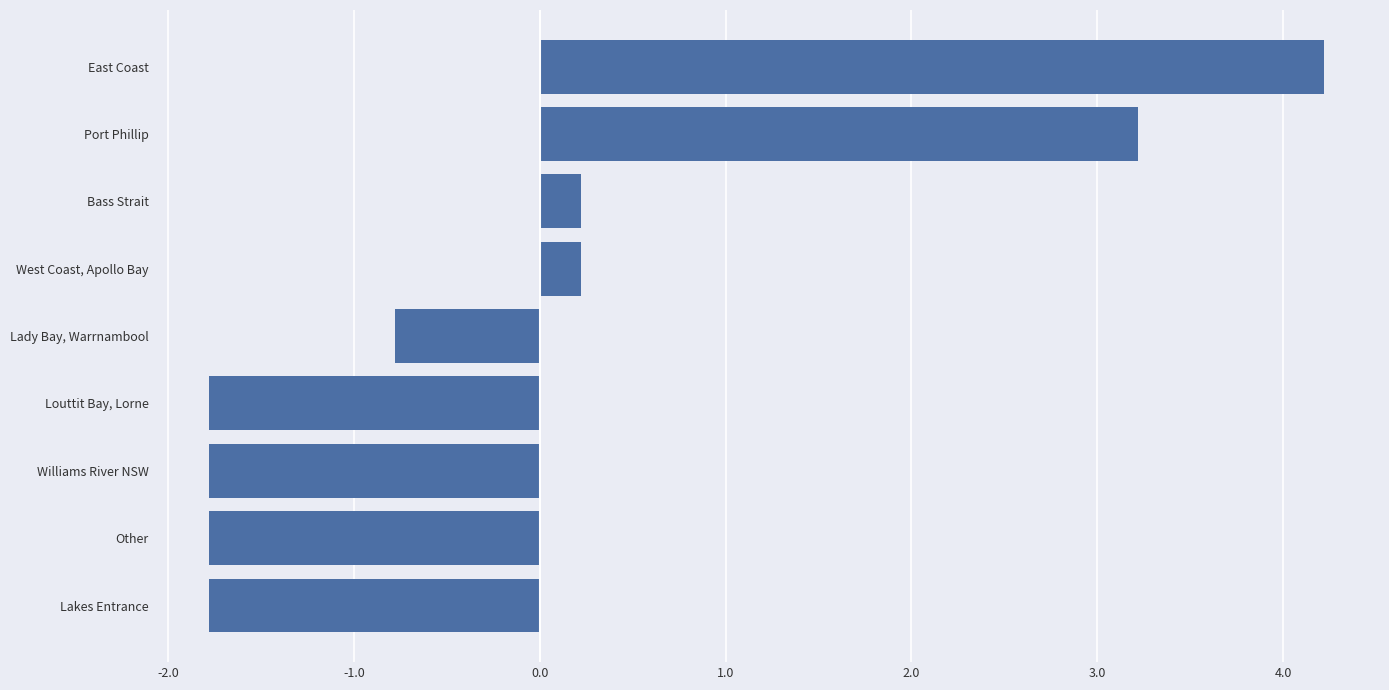

What is the minimum value shown in the chart?

-1.8